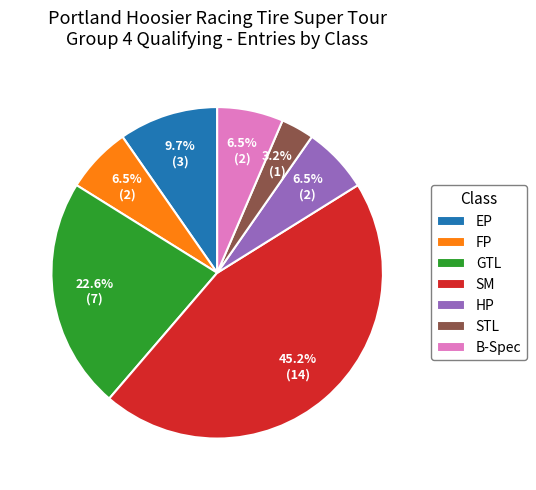

What portion of the pie excludes EP?

90.3%